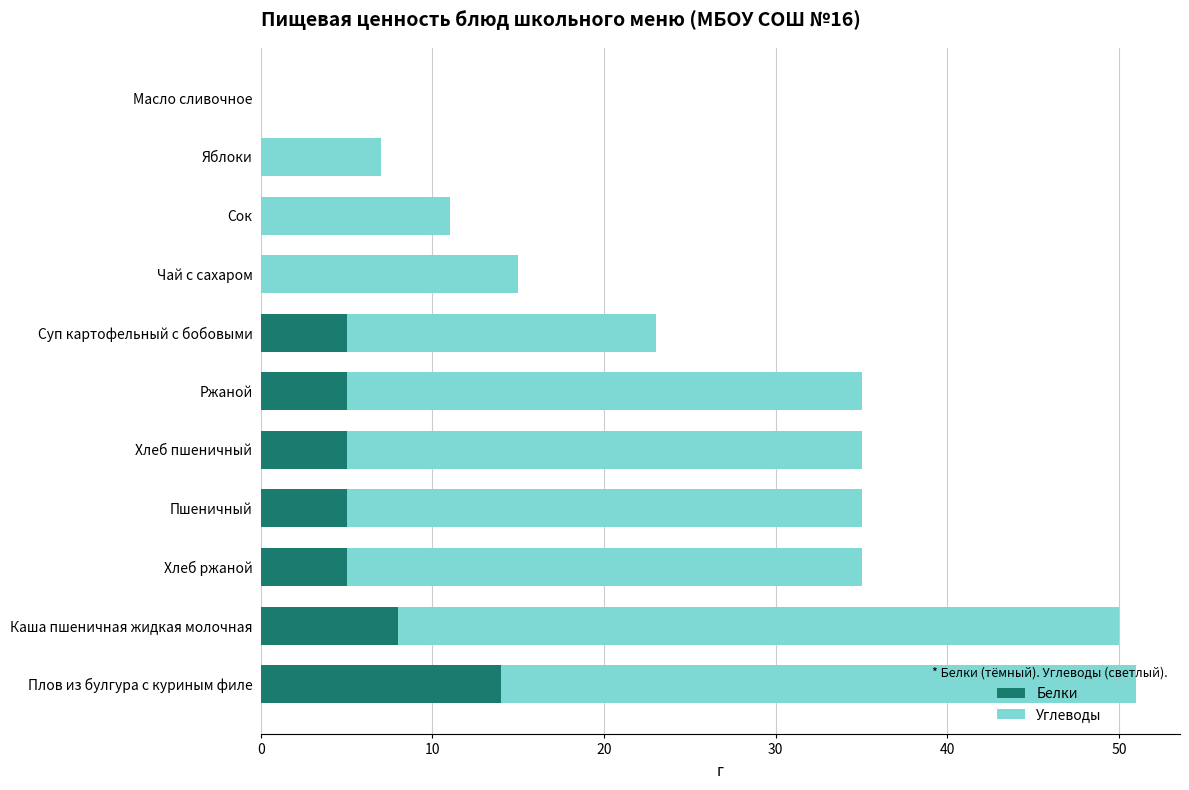

The value of Белки at Чай с сахаром is 0. True or false?

True